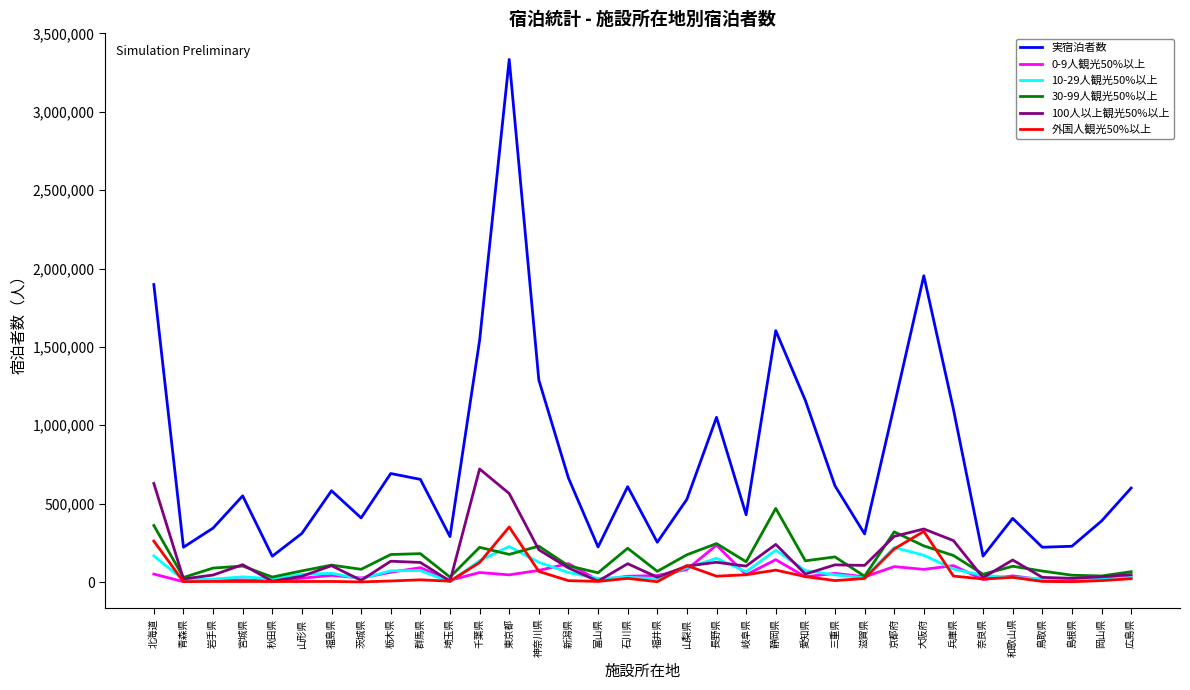

True or false: 実宿泊者数 has a value of 134929 at 滋賀県.

False